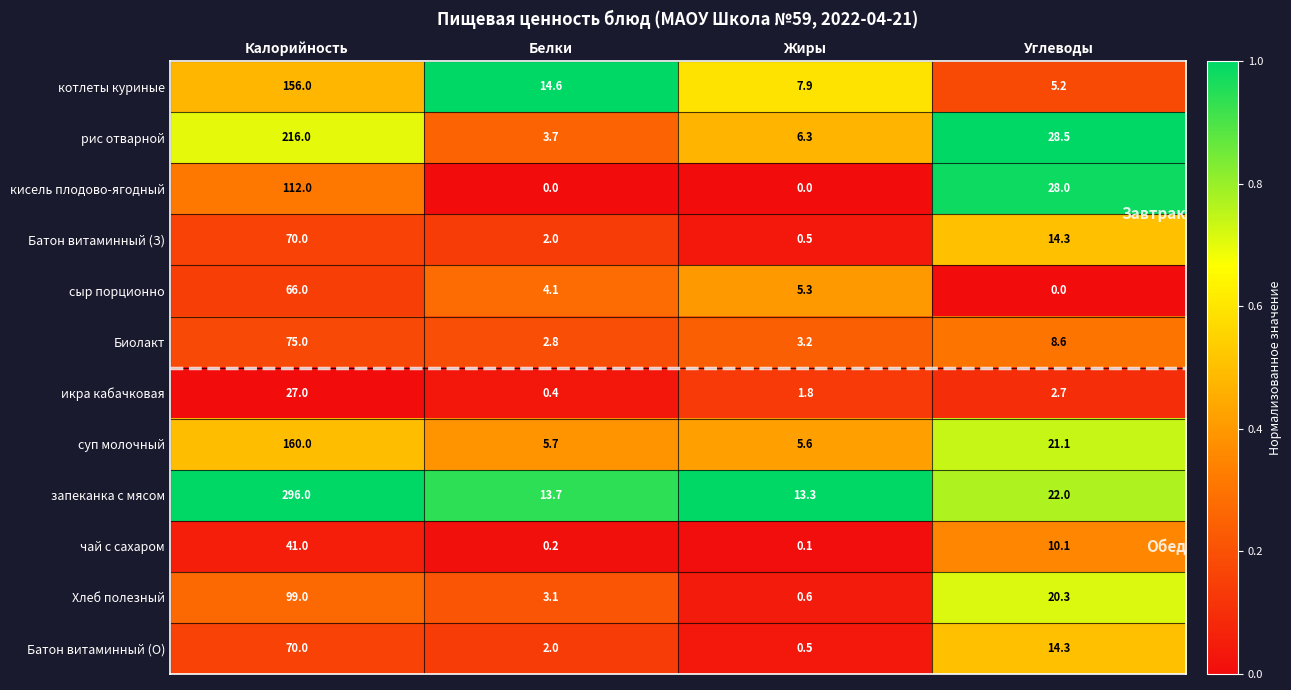

What is the difference between the maximum and minimum values in the запеканка с мясом series?

282.7